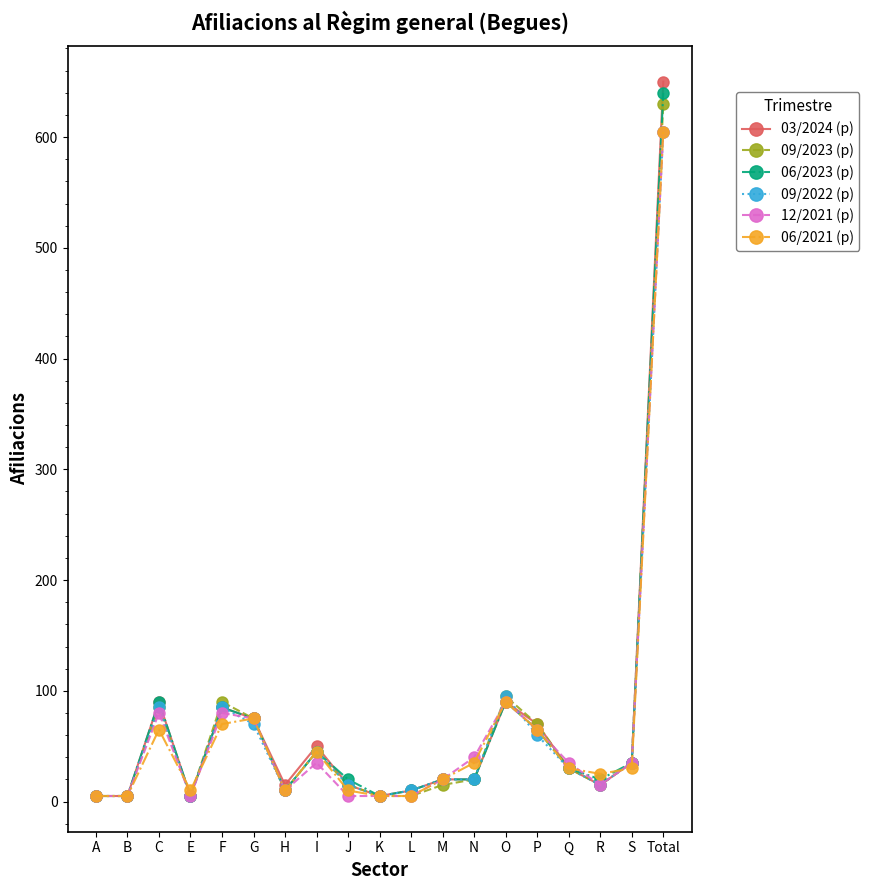

Is it true that 12/2021 (p) equals 20 at M?

True